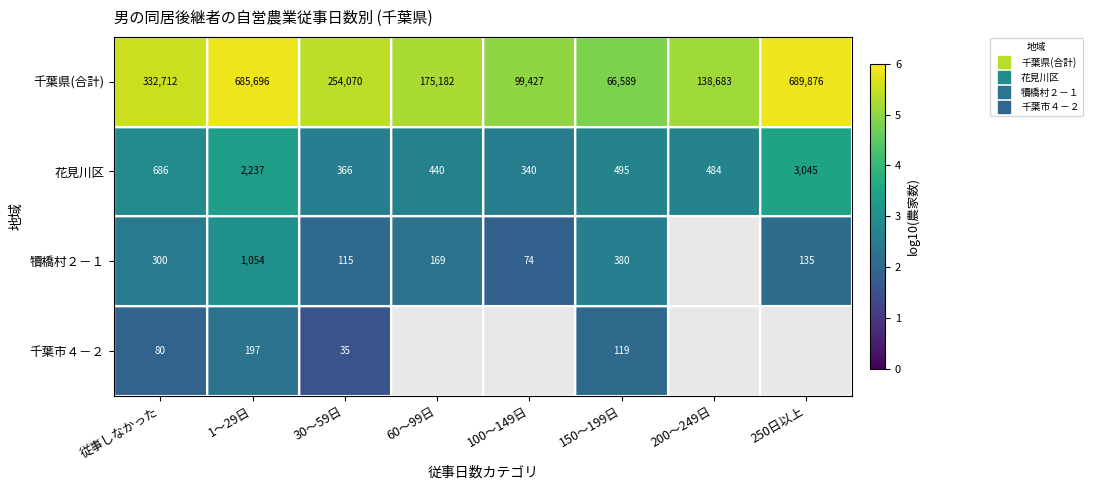

The value of 花見川区 at 30～59日 is 4.6. True or false?

False